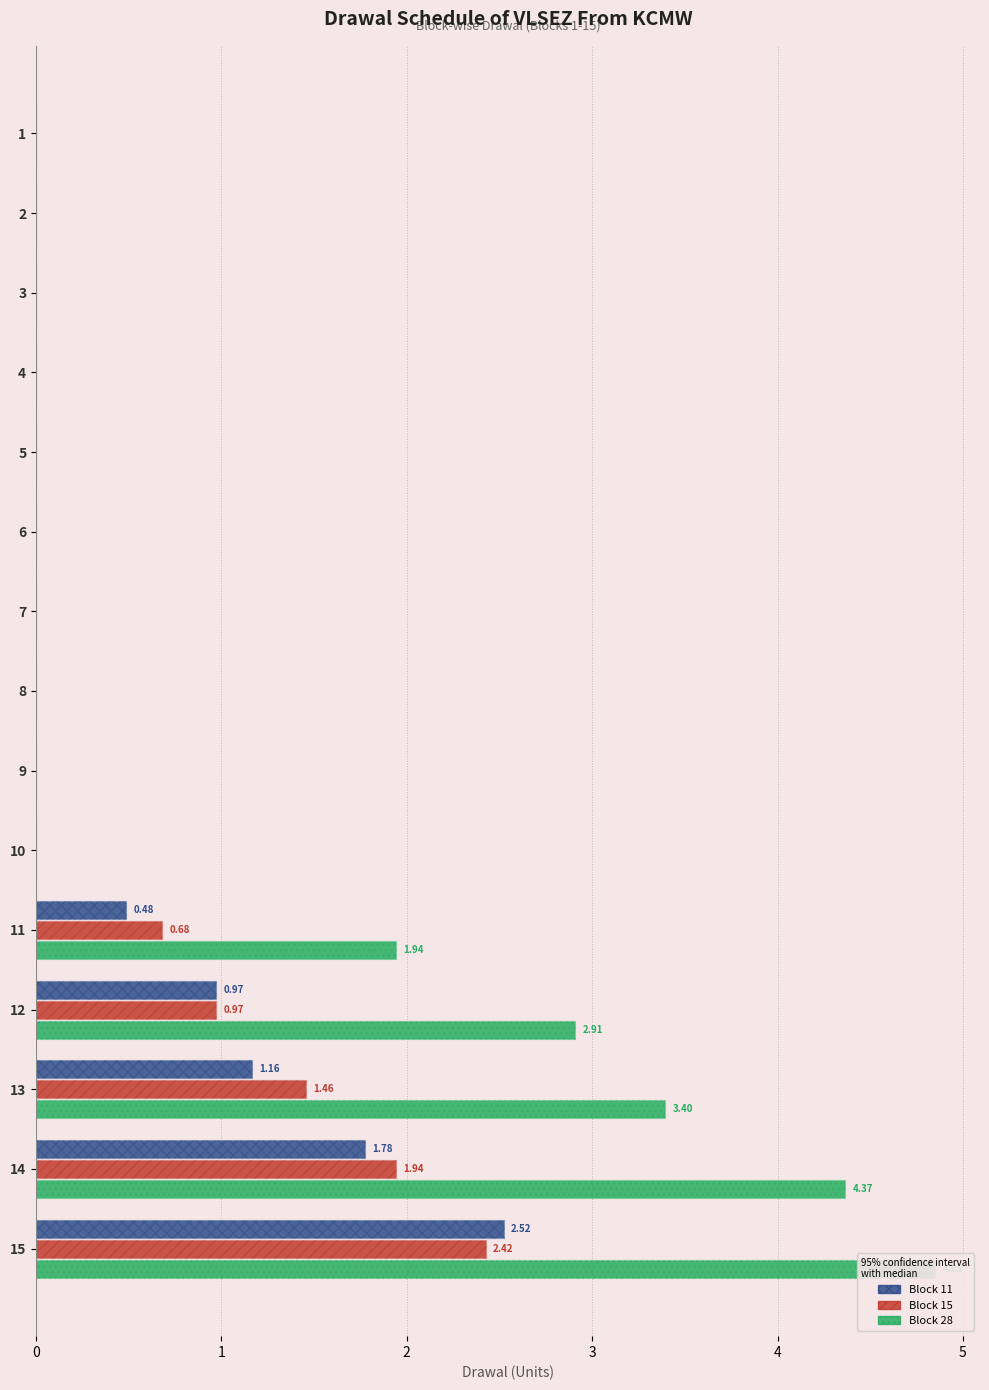

Reading left to right, what are all the values shown in this chart?

Block 11: 0.0	0.0	0.0	0.0	0.0	0.0	0.0	0.0	0.0	0.0	0.5	1.0	1.2	1.8	2.5
Block 15: 0.0	0.0	0.0	0.0	0.0	0.0	0.0	0.0	0.0	0.0	0.7	1.0	1.5	1.9	2.4
Block 28: 0.0	0.0	0.0	0.0	0.0	0.0	0.0	0.0	0.0	0.0	1.9	2.9	3.4	4.4	4.8